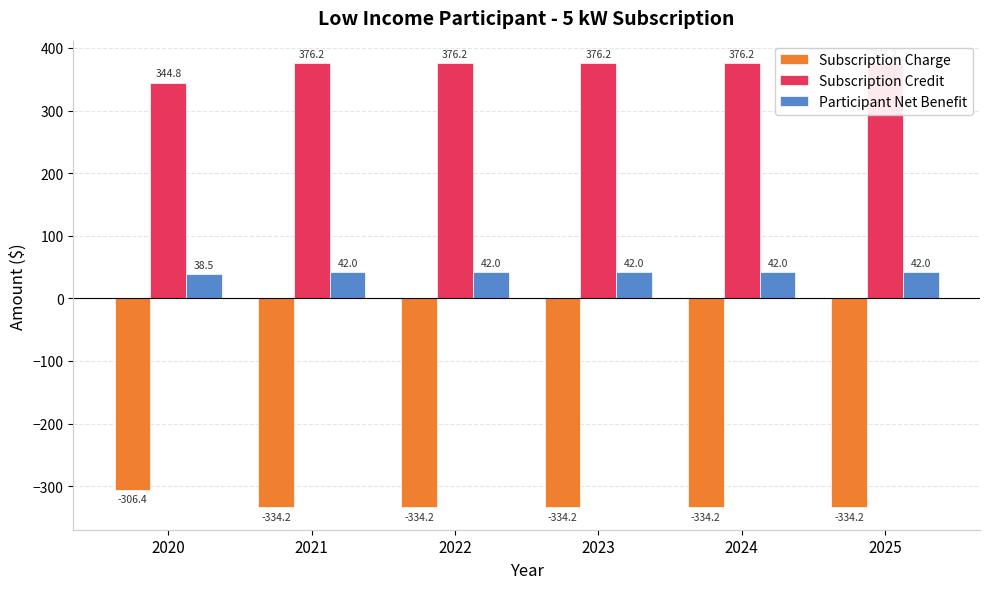

What is the value of the Subscription Credit bar at the 5th from the left?

376.2